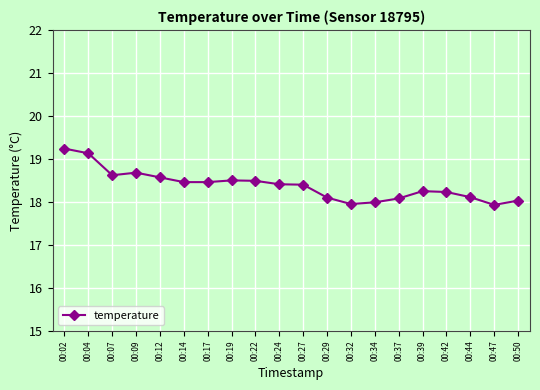

What is the average value?

18.4